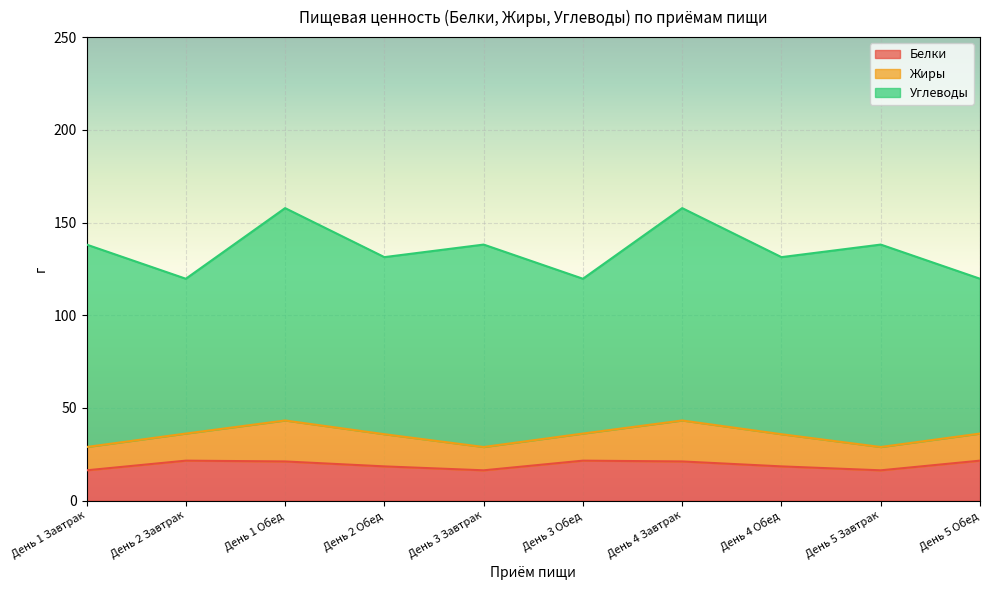

Which category has the highest value across all series?

День 1 Обед